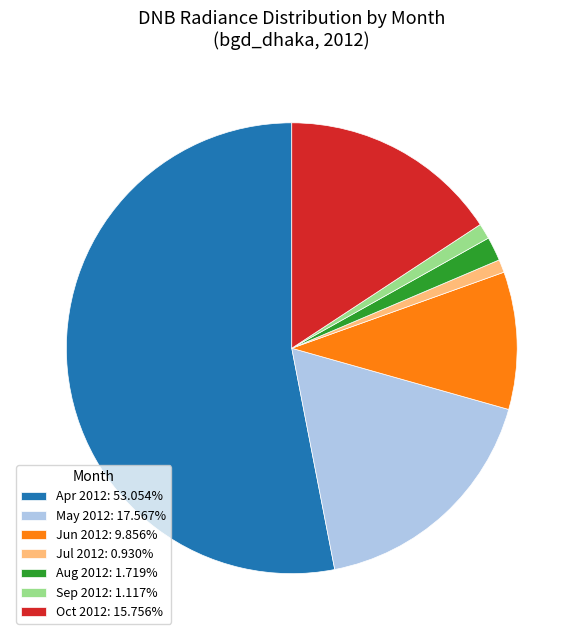

Count the number of slices in the pie.

7